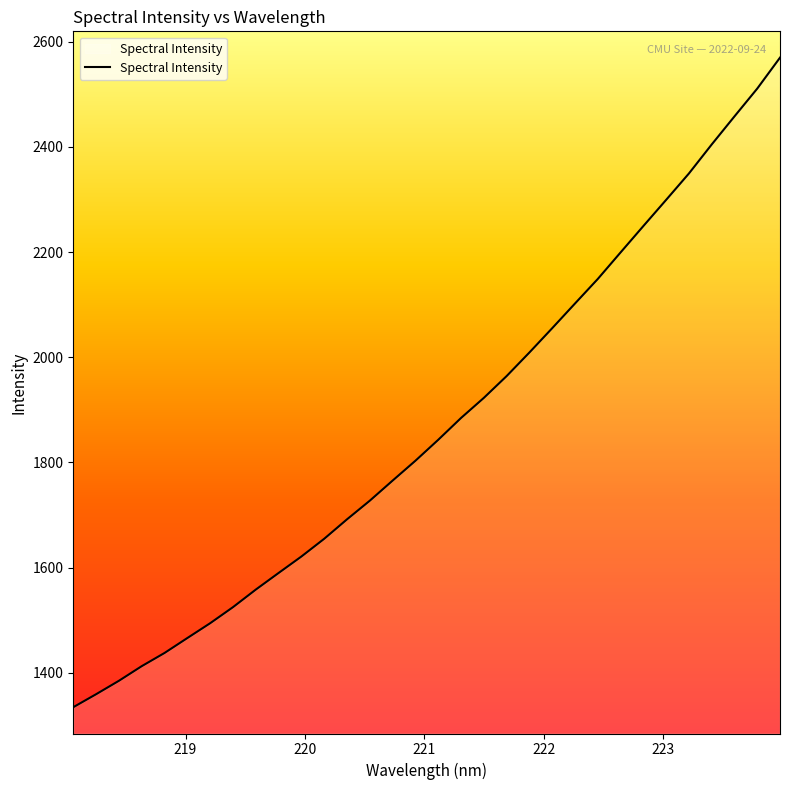

What is the maximum value shown in the chart?

2569.7